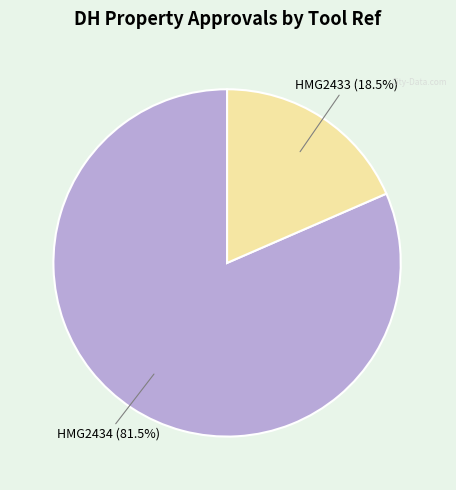

To the nearest percent, what is the difference between the largest and smallest slice percentages?

63%